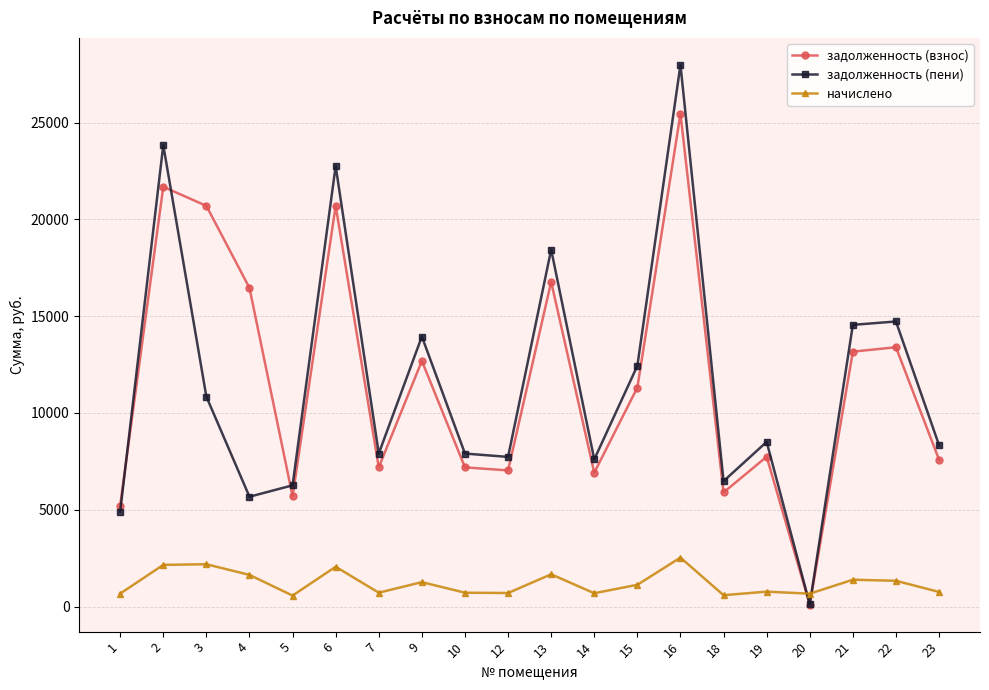

What is the difference between the second highest and minimum values in the задолженность (взнос) series?

21589.9